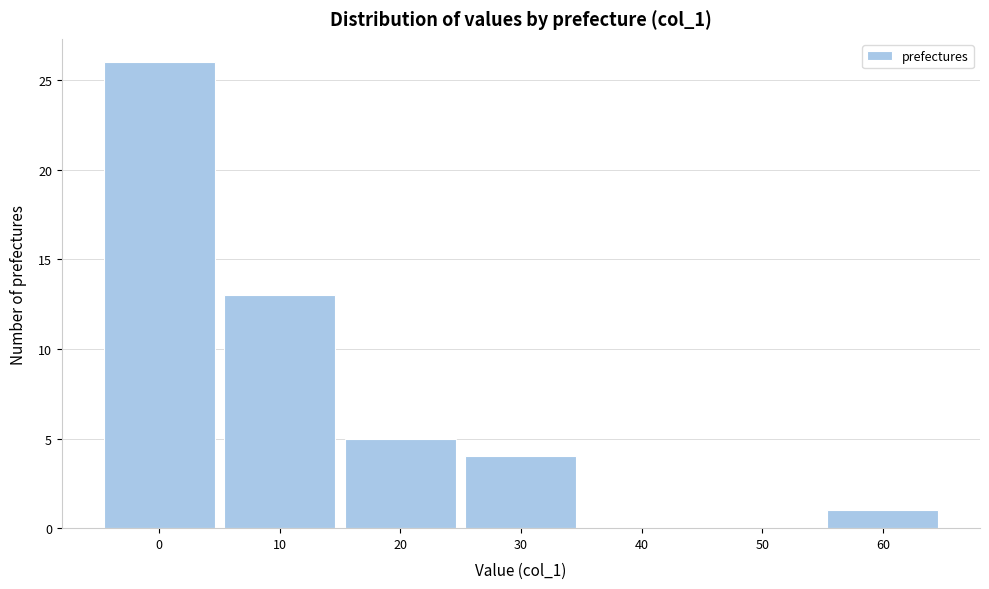

Reading right to left, list all the values displayed in this chart.

60=1	50=0	40=0	30=4	20=5	10=13	0=26